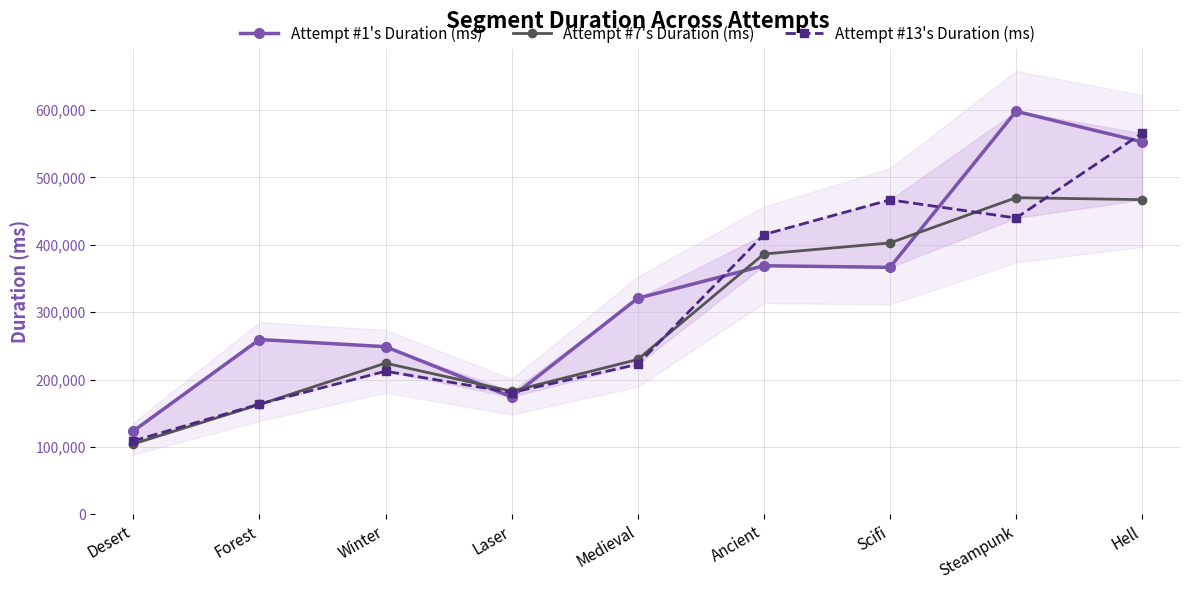

Which has a higher value, Forest or Ancient?

Ancient